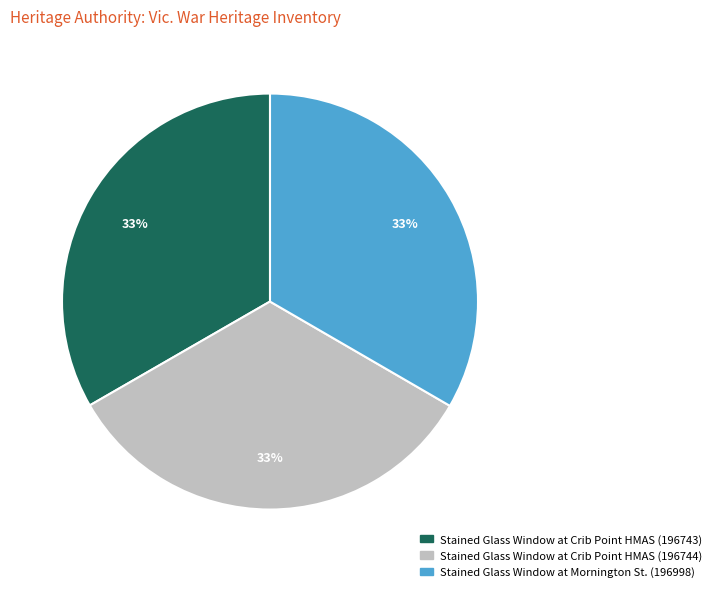

To the nearest percent, what is the average slice percentage?

33%